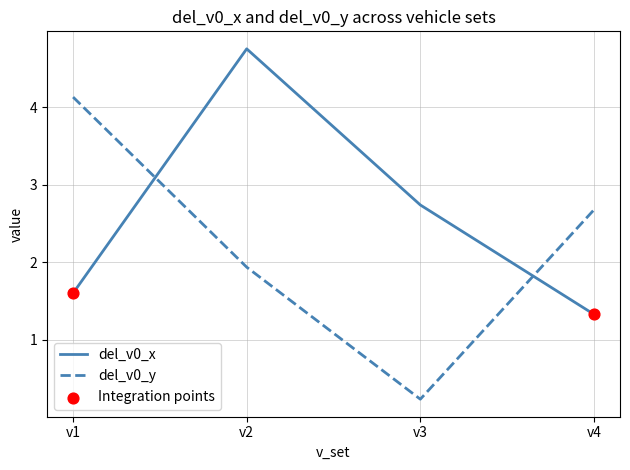

What is the difference between the highest and lowest values at v3?

2.5